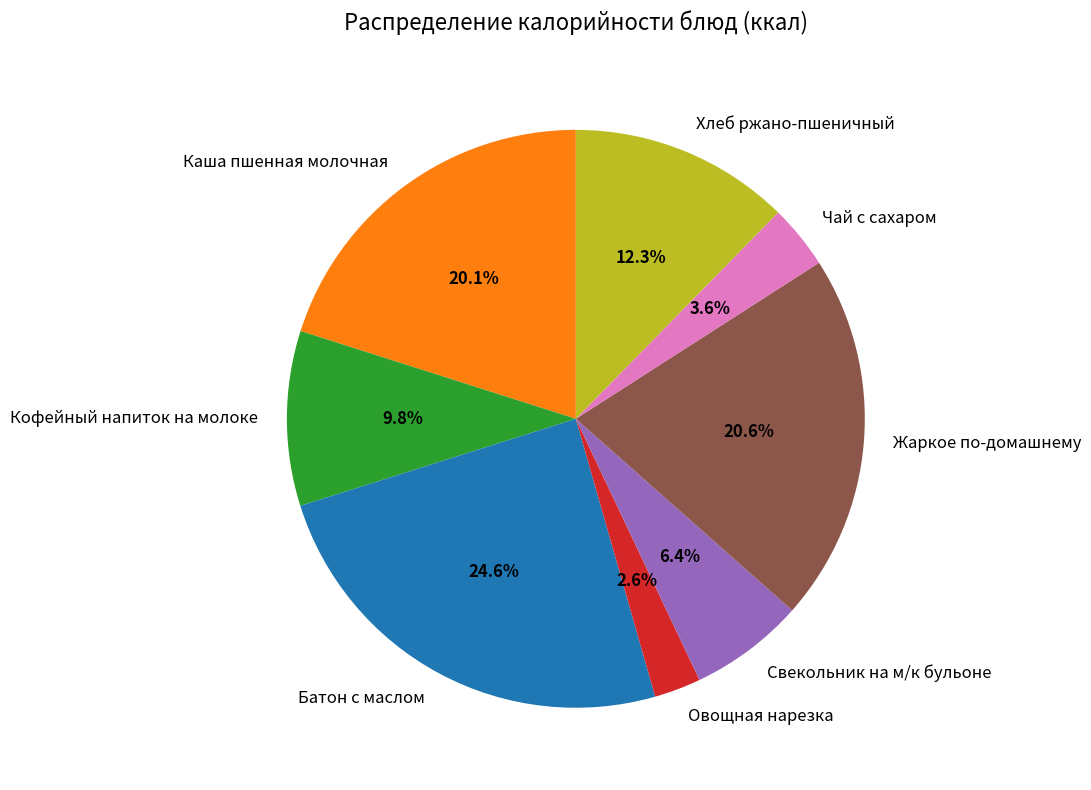

Do Чай с сахаром and Свекольник на м/к бульоне together represent more than half of the pie?

No